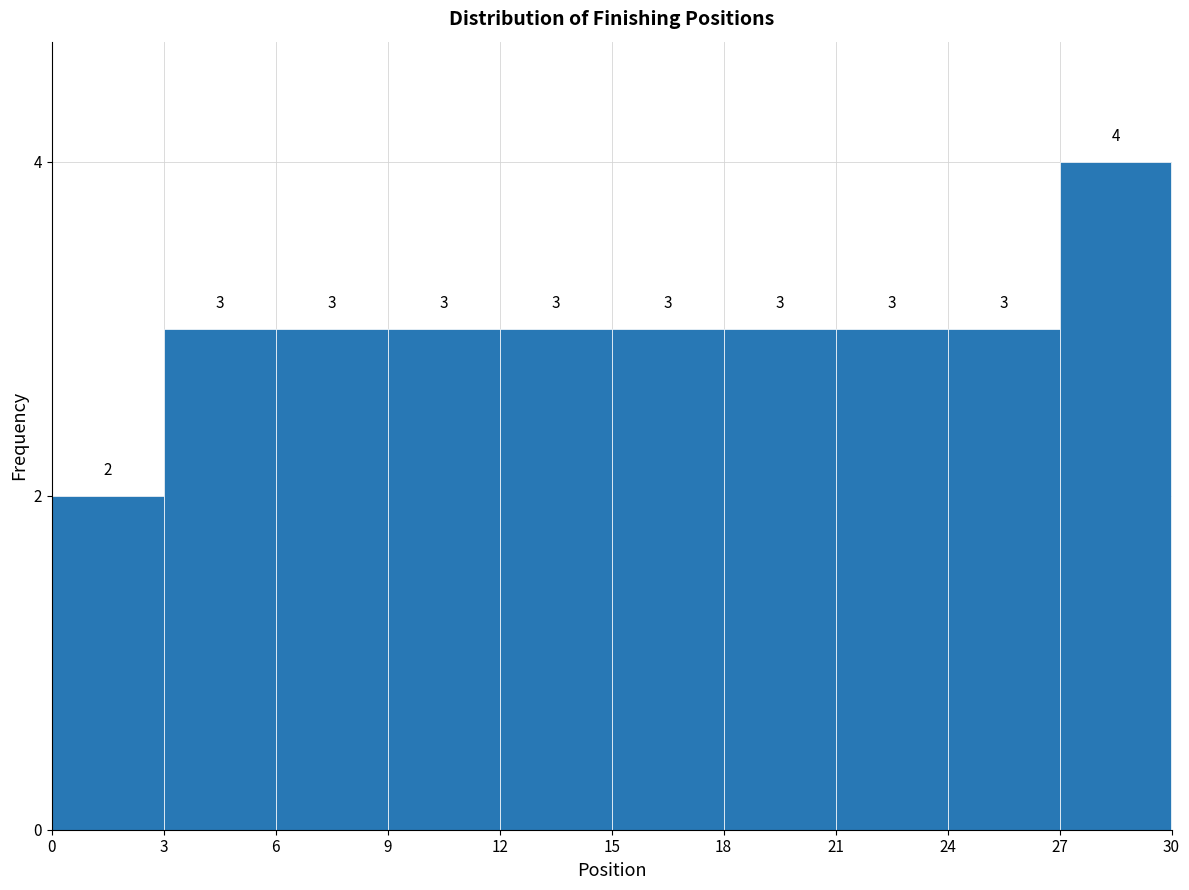

Over which range of the x-axis is the bar tallest?

27 to 30